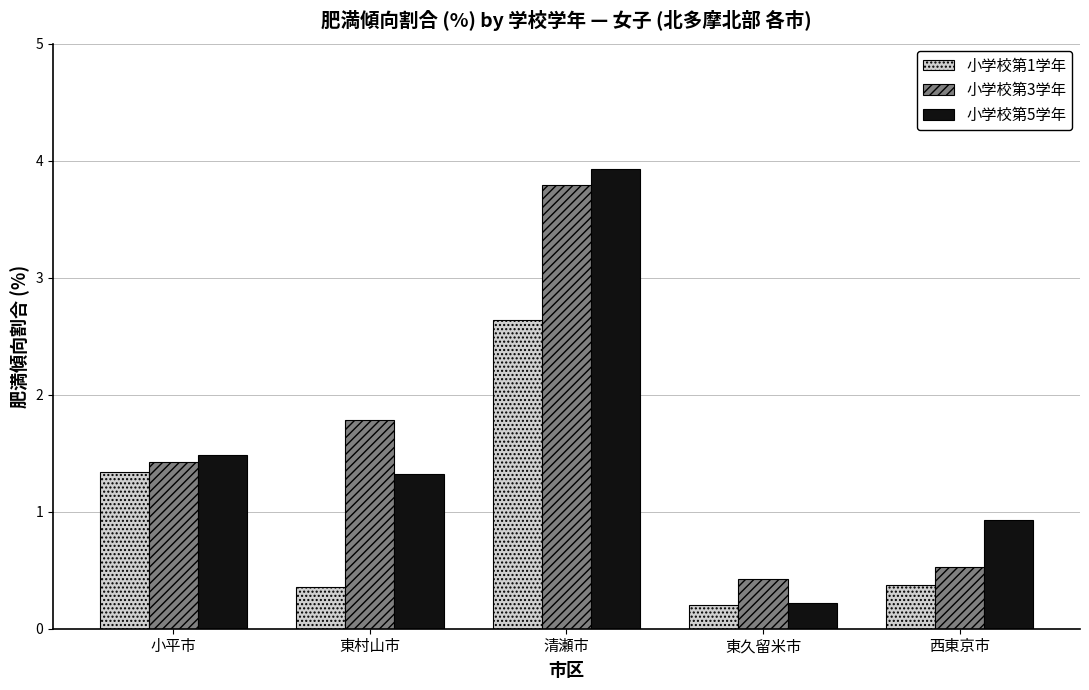

What is the label of the 3rd bar from the right?

清瀬市